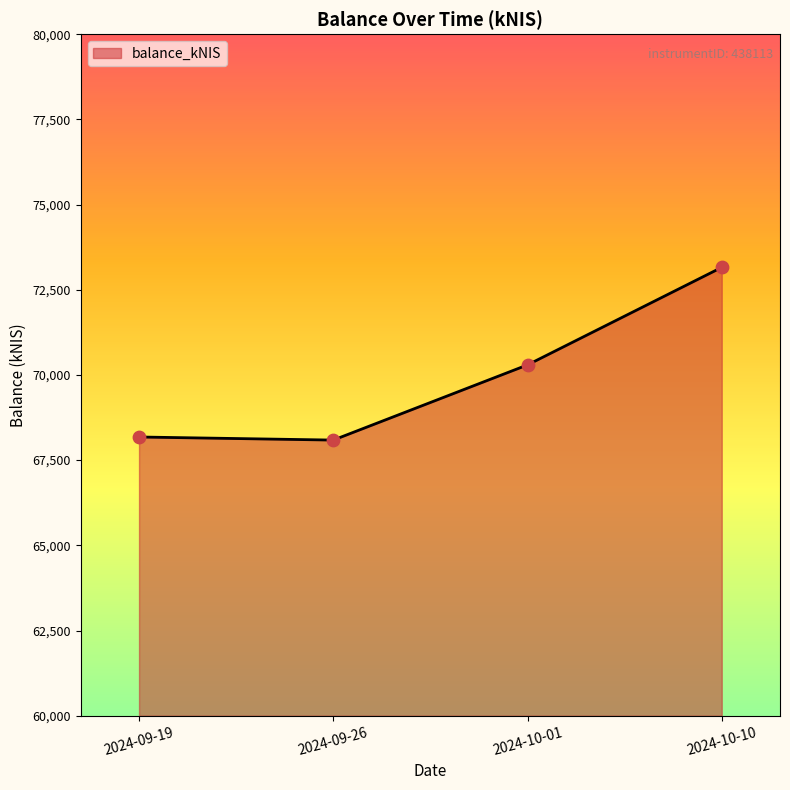

What is the ratio of the value at 2024-09-19 to the value at 2024-09-26?

1.0